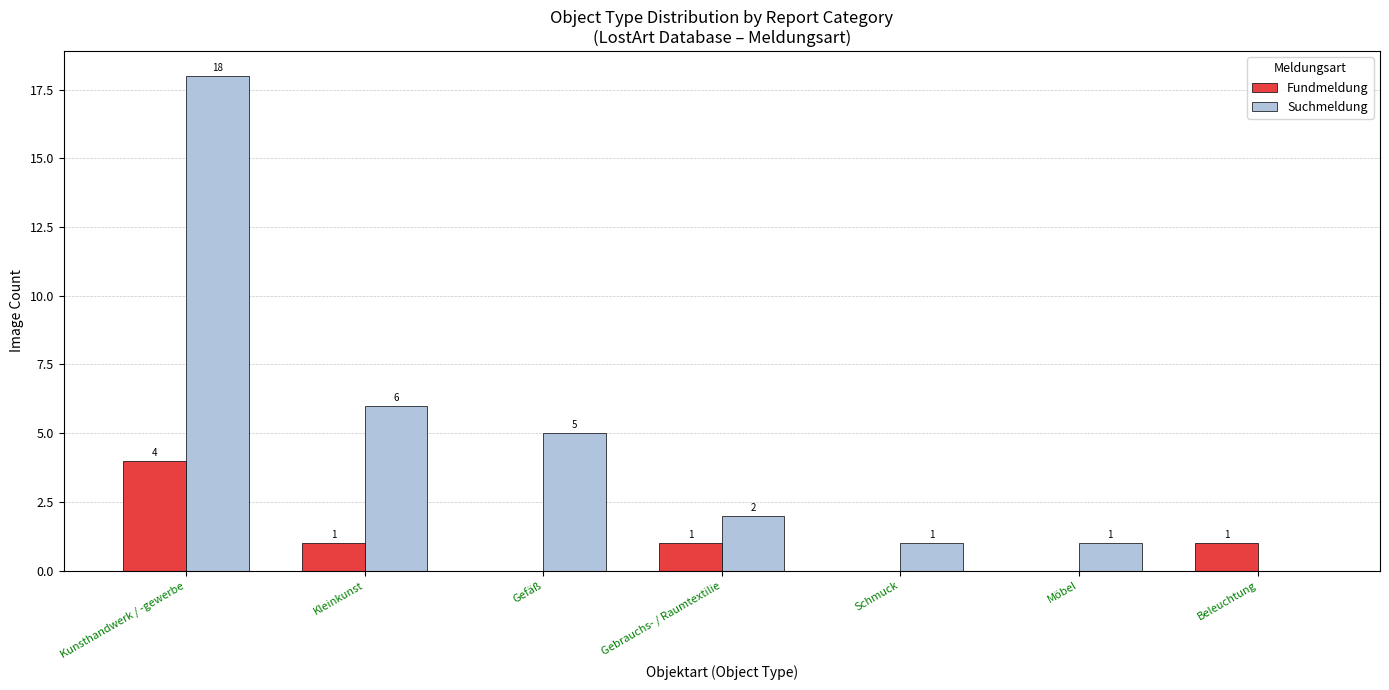

At which category is the sum across all series the highest?

Kunsthandwerk / -gewerbe